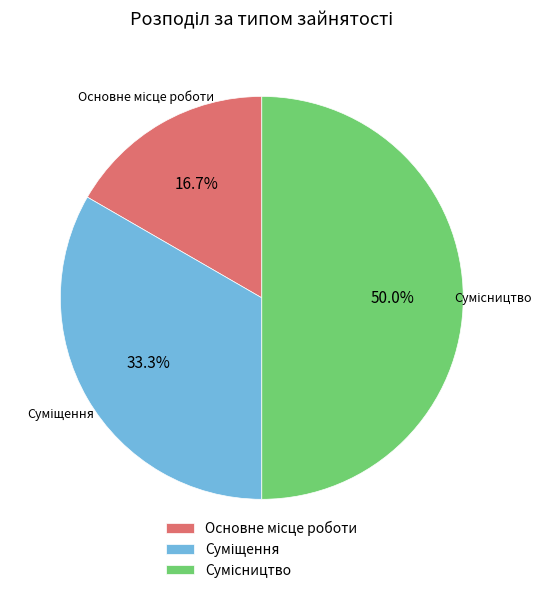

Do Основне місце роботи and Сумісництво together represent more than half of the pie?

Yes